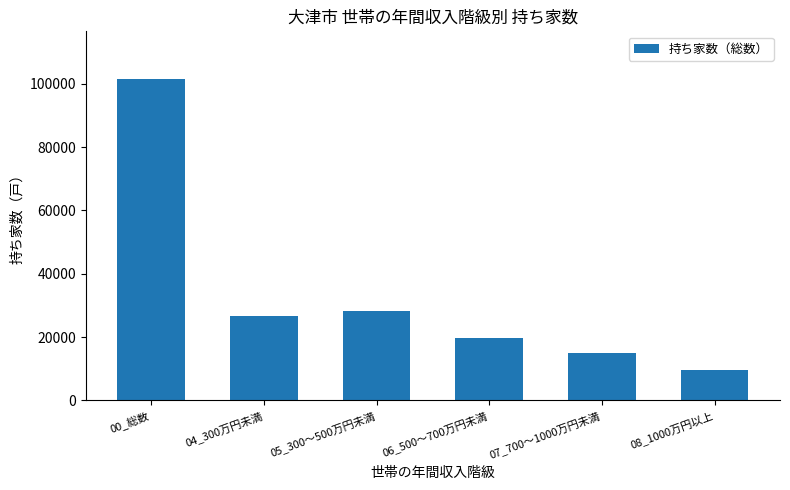

How many data points are less than 26800?

3